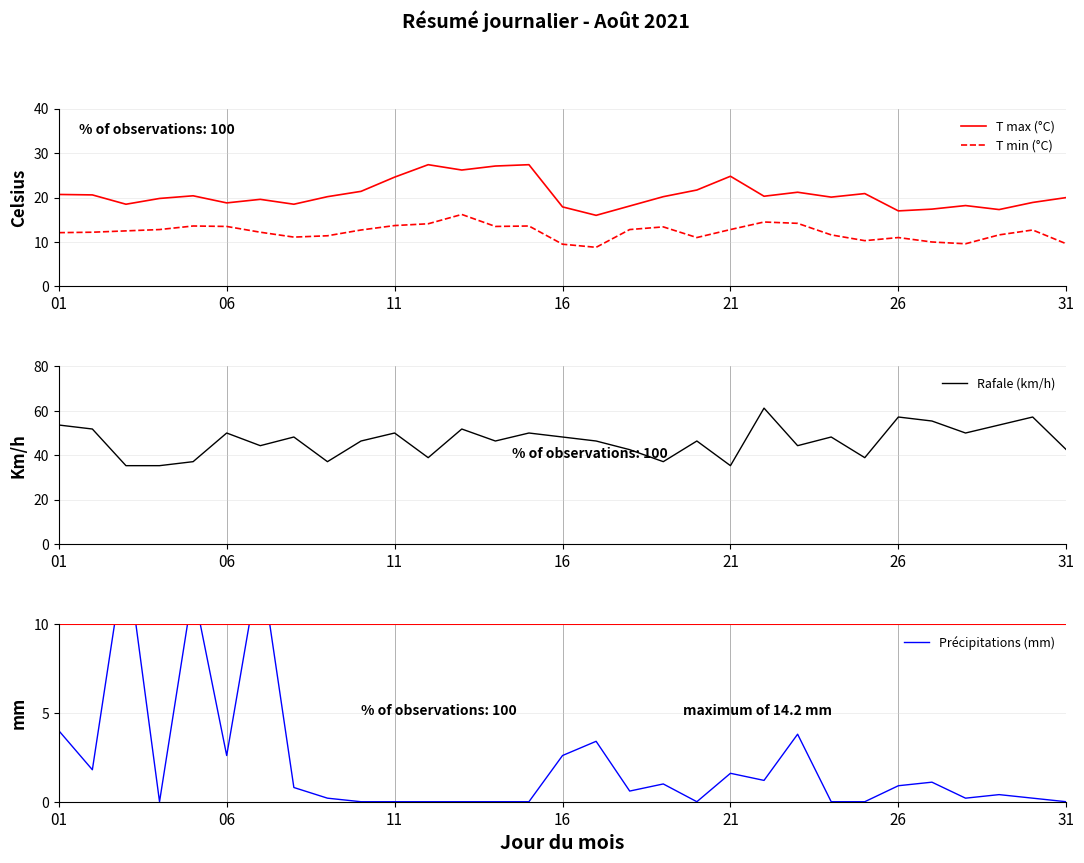

True or false: T min (°C) has a value of 11.0 at 26.

True